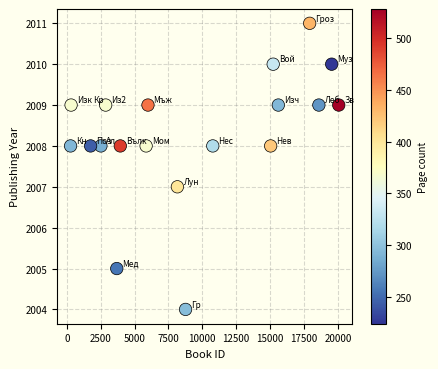

What is the range of Y values (max minus min)?

7